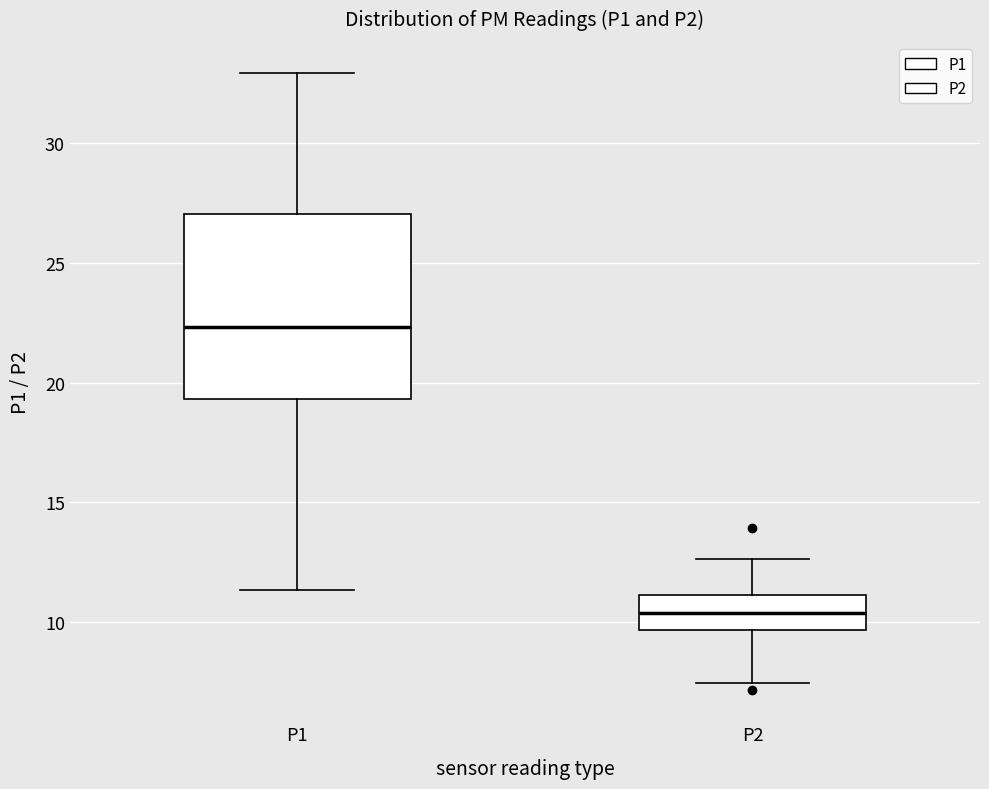

Where does the upper whisker of the box for P1 end on the y-axis? The values are not printed on the chart, so give them approximately, as read against the axis.

33.0